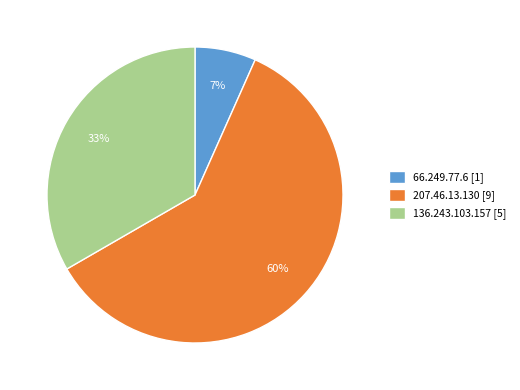

Count the number of slices in the pie.

3